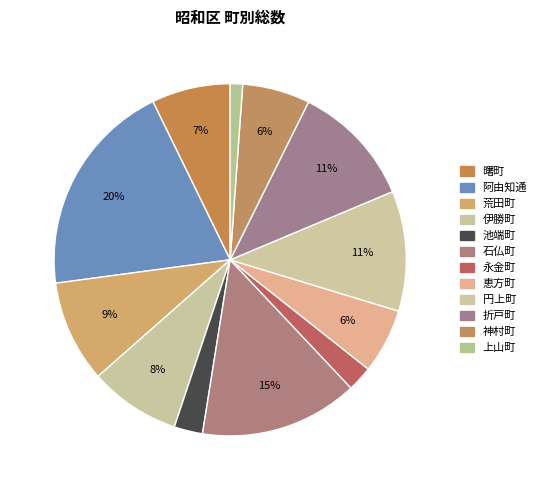

What is the largest slice in the pie chart?

阿由知通